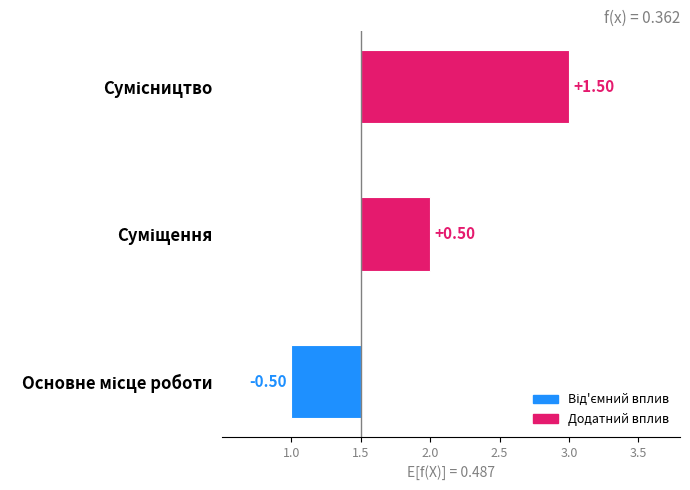

Where does the data first go above 0?

Суміщення